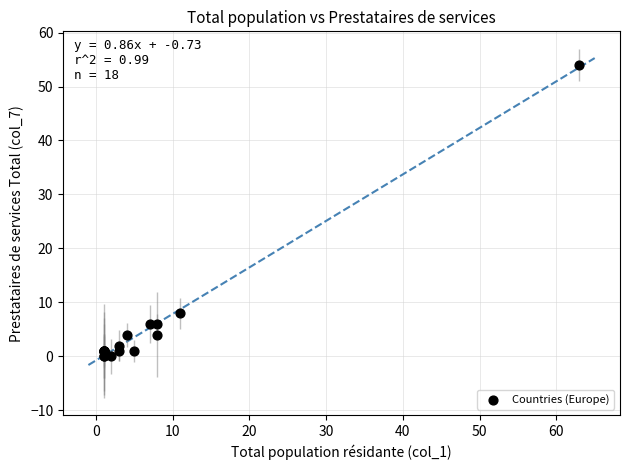

What Y value in the scatter plot is closest to 27?

8